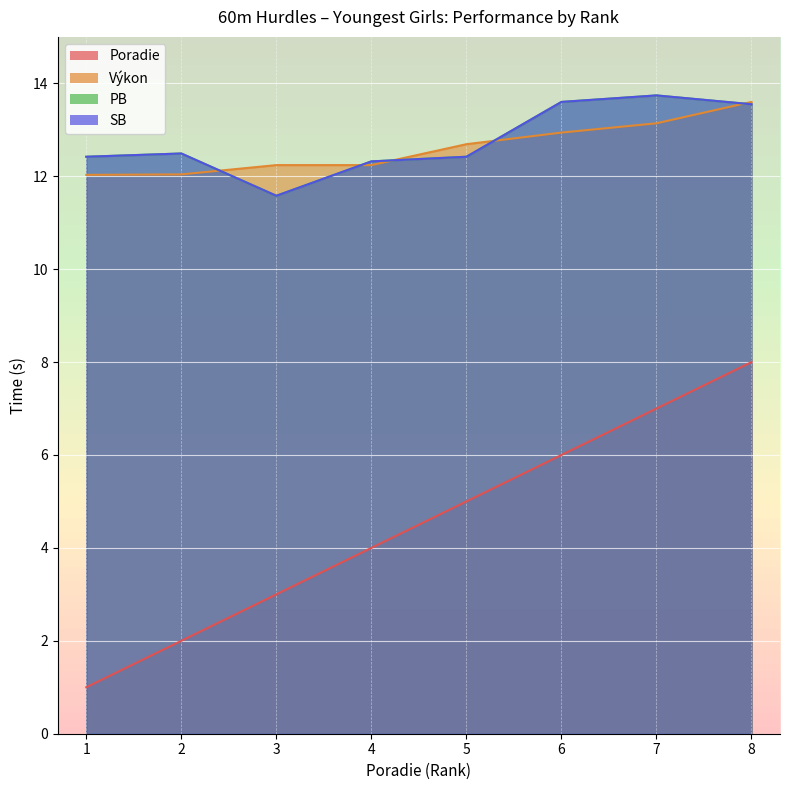

How many values in the Poradie series are below 5?

4